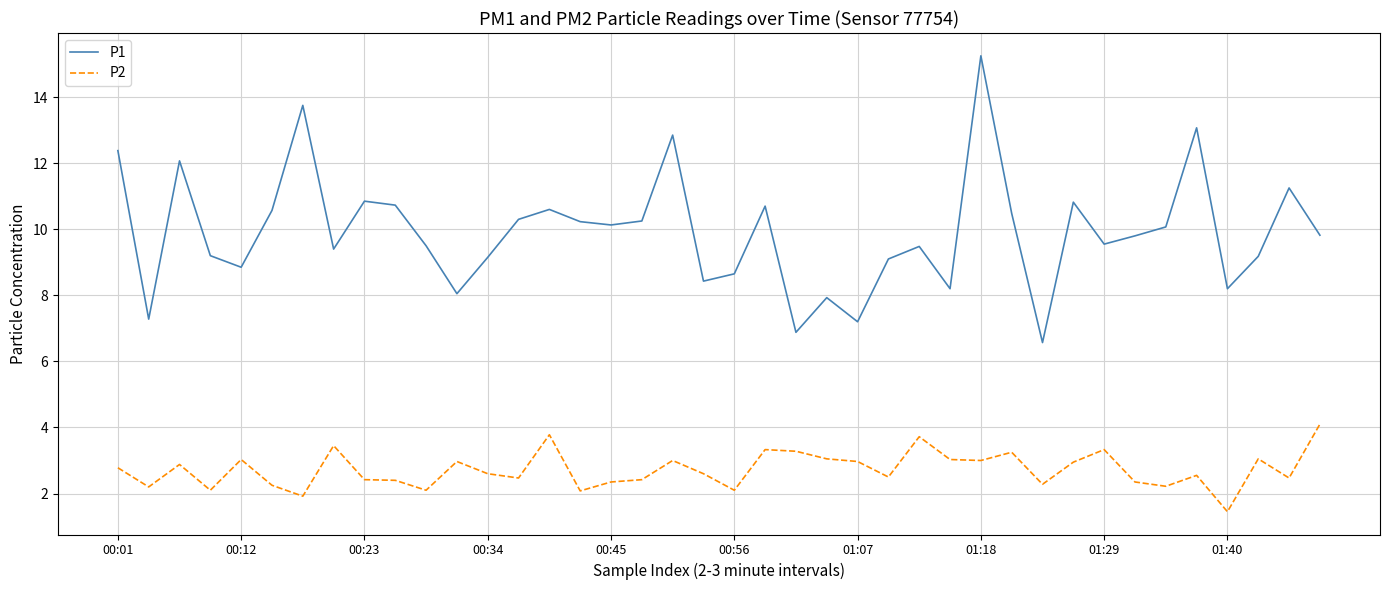

Which series has the largest total across all categories?

P1